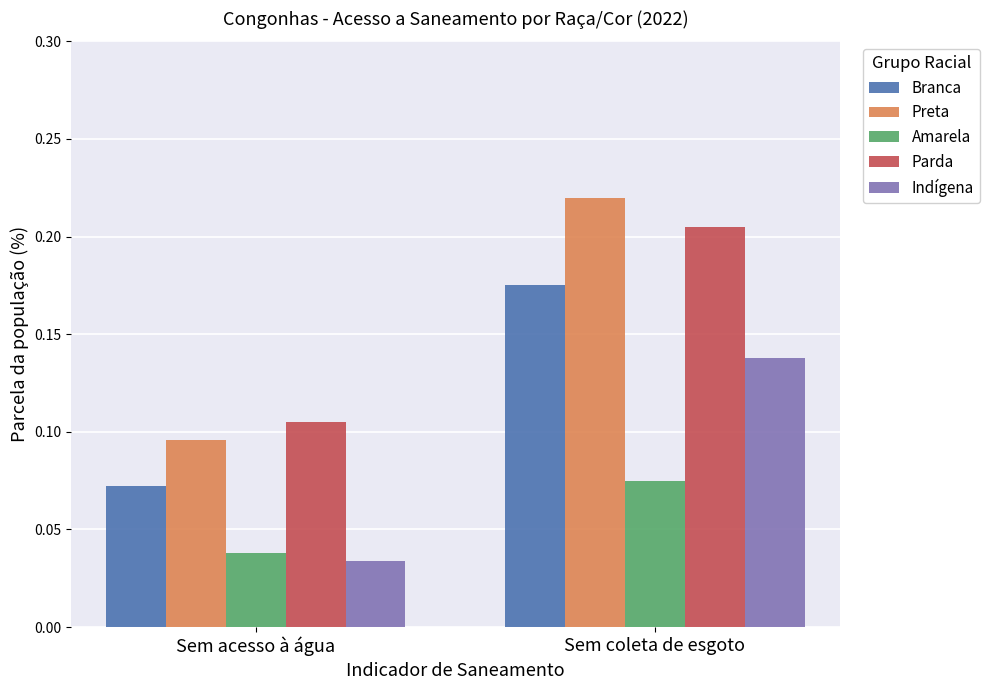

What is the sum of the Preta values at Sem acesso à água and Sem coleta de esgoto?

0.3